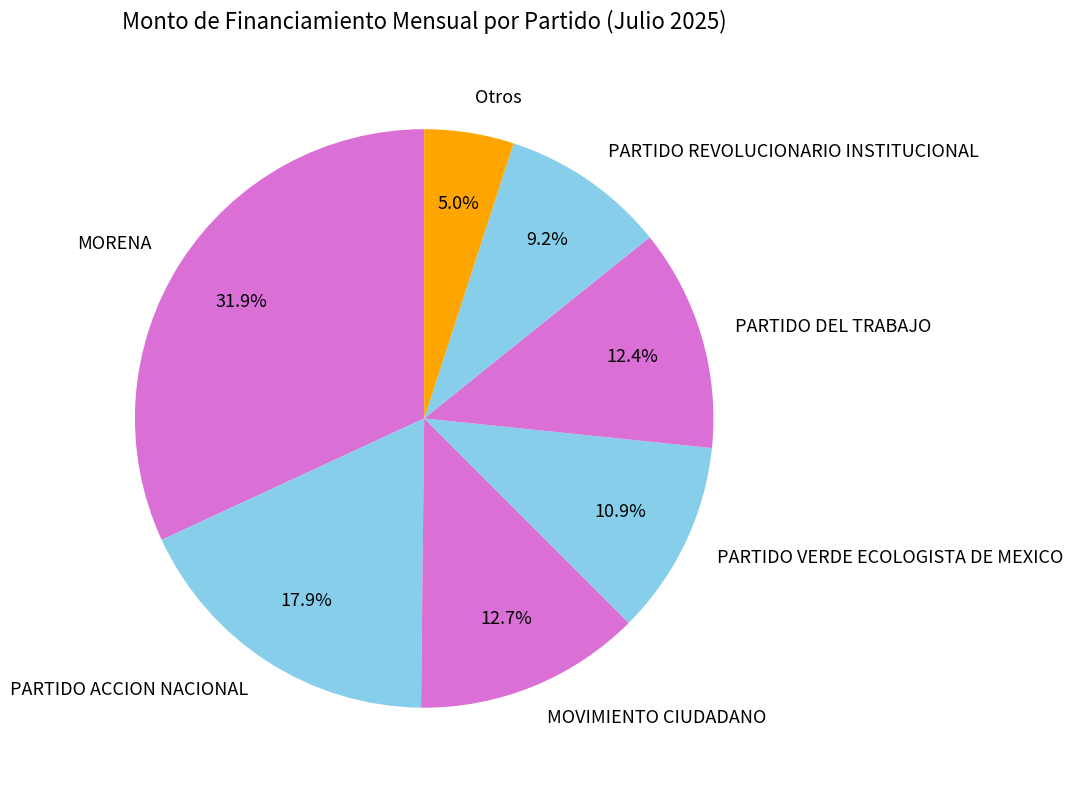

The PARTIDO REVOLUCIONARIO INSTITUCIONAL slice represents 9% of the pie. True or false?

True